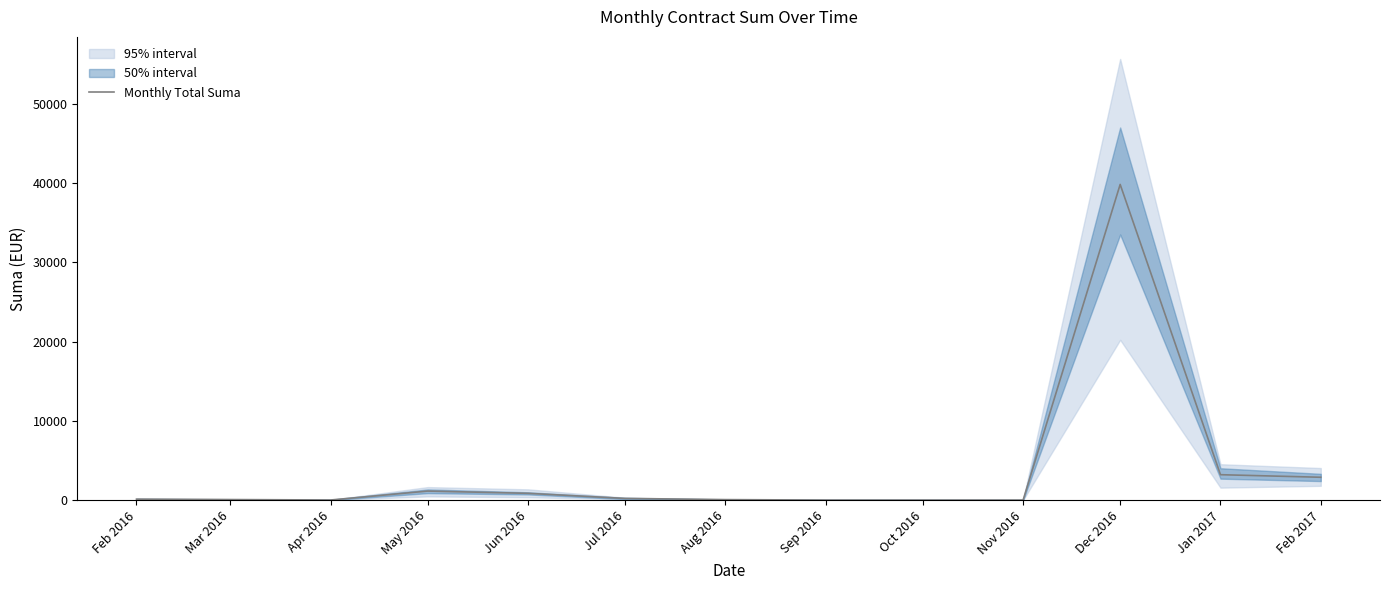

How many series are shown in this chart?

1